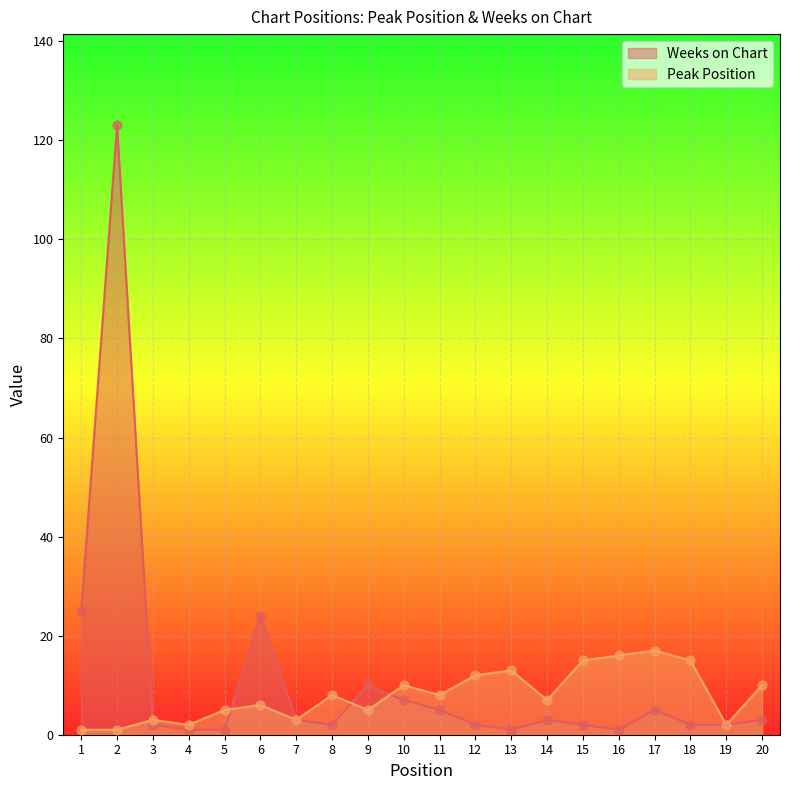

Which series has the largest Y range (max minus min)?

Weeks on Chart